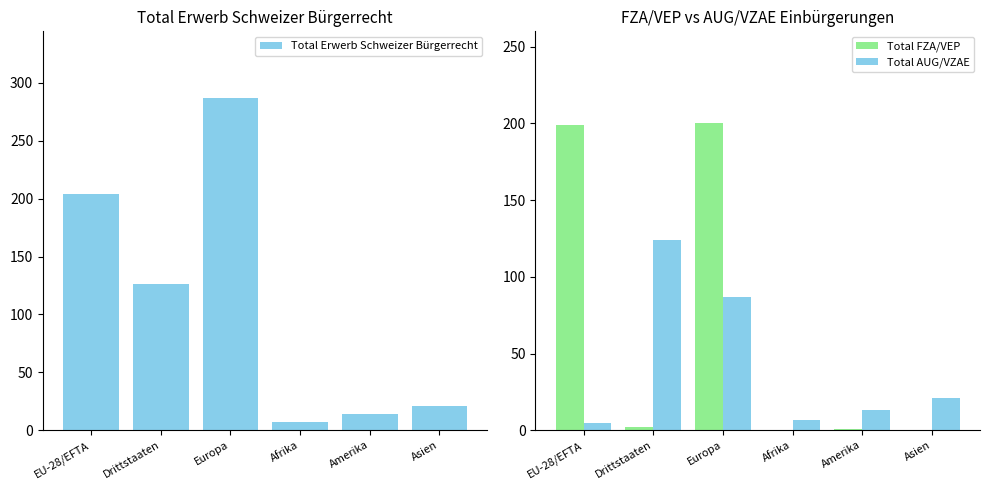

What position from the right is EU-28/EFTA?

6